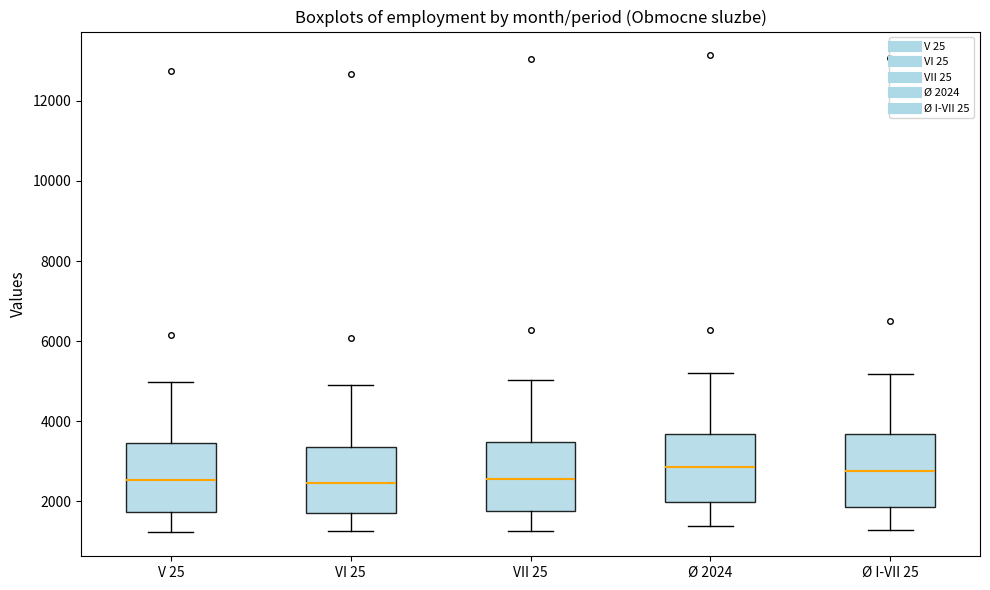

Reading left to right, transcribe this box plot: for each box, give where its median line is, the range the box spans, and where its two whiskers end, as read against the y-axis. The values are not printed on the chart, so give them approximately, as read against the axis.

V 25: median 2600, box 1800 to 3400, whiskers 1200 to 5000
VI 25: median 2400, box 1800 to 3400, whiskers 1200 to 5000
VII 25: median 2600, box 1800 to 3400, whiskers 1200 to 5000
Ø 2024: median 2800, box 2000 to 3600, whiskers 1400 to 5200
Ø I-VII 25: median 2800, box 1800 to 3600, whiskers 1200 to 5200